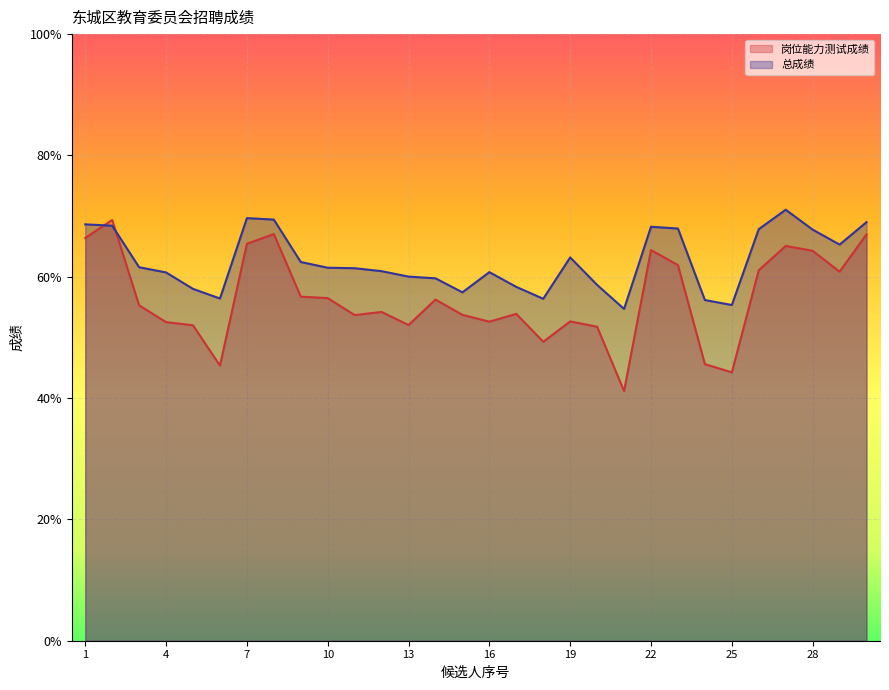

After their last crossing, which series has the higher values: 总成绩 or 岗位能力测试成绩?

总成绩